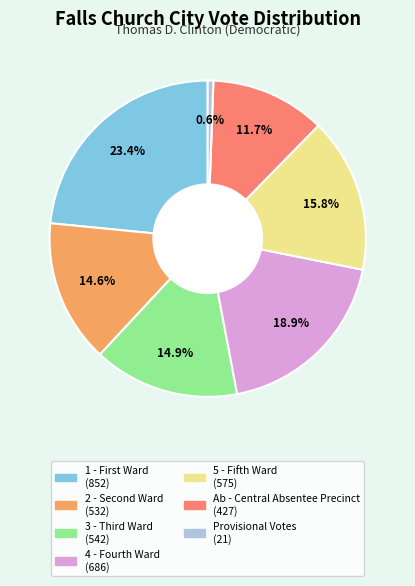

What is the largest slice in the pie chart?

1 - First Ward